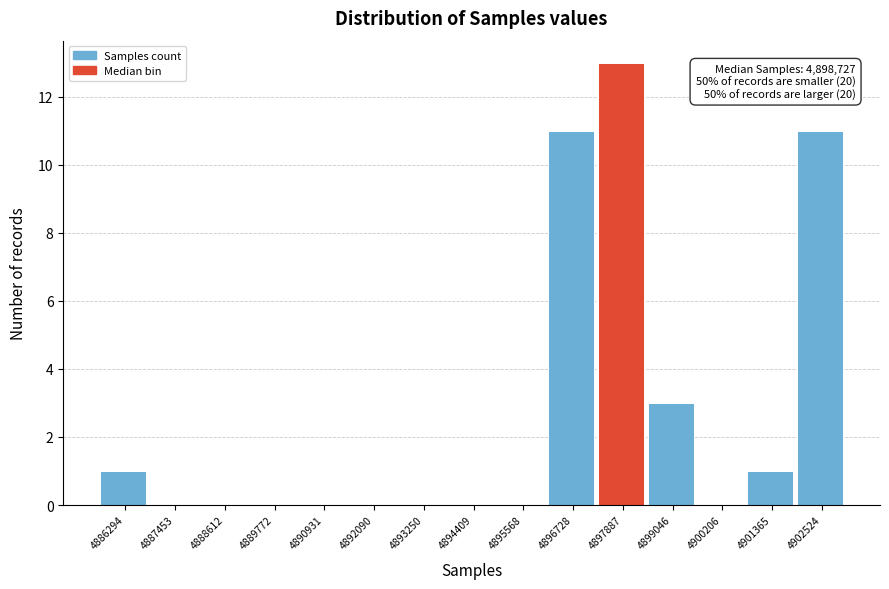

Reading left to right, transcribe all the data shown in this chart.

4886294=1	4887453=0	4888612=0	4889772=0	4890931=0	4892090=0	4893250=0	4894409=0	4895568=0	4896728=11	4897887=13	4899046=3	4900206=0	4901365=1	4902524=11